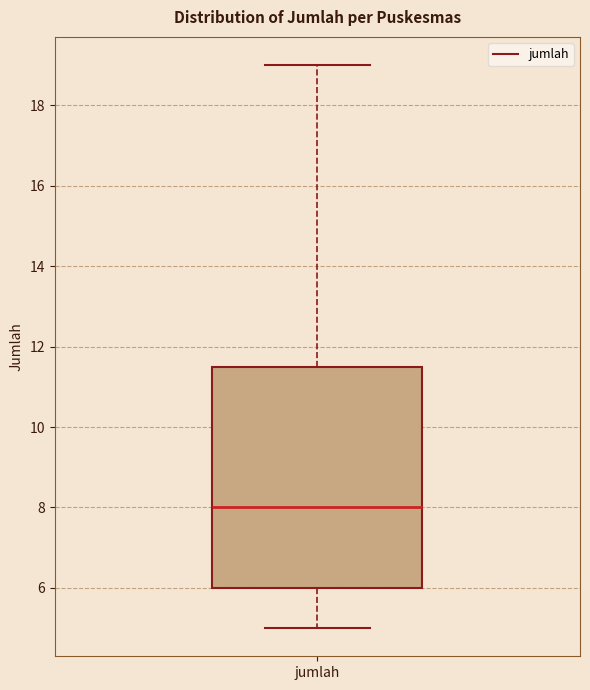

Transcribe this box plot: give where the median line is, the range the box spans, and where the two whiskers end, as read against the y-axis. The values are not printed on the chart, so give them approximately, as read against the axis.

median 8.0, box 6.0 to 11.6, whiskers 5.0 to 19.0